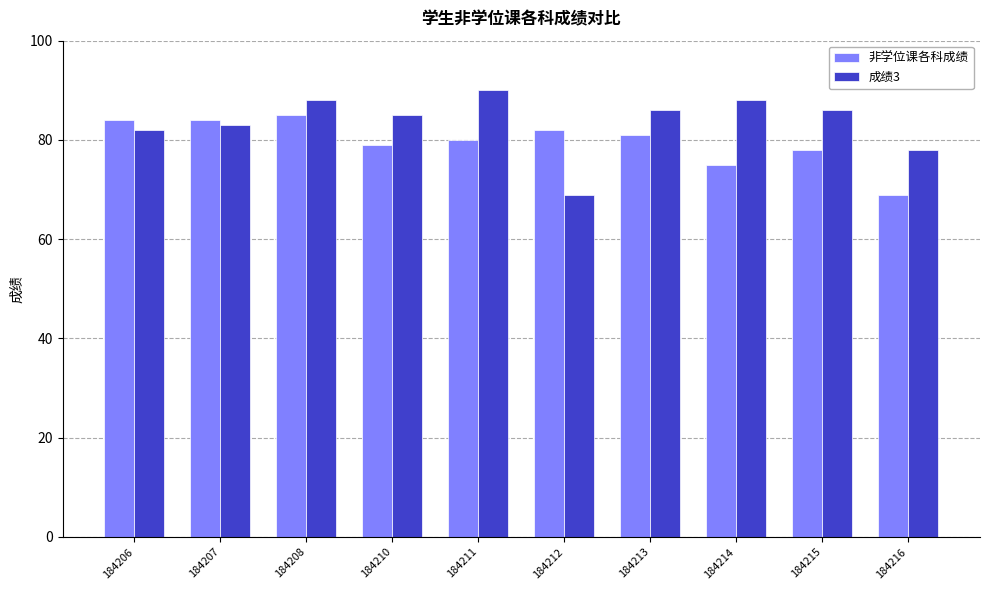

Reading left to right, extract all data points from this chart.

非学位课各科成绩: 184206=84	184207=84	184208=85	184210=79	184211=80	184212=82	184213=81	184214=75	184215=78	184216=69
成绩3: 184206=82	184207=83	184208=88	184210=85	184211=90	184212=69	184213=86	184214=88	184215=86	184216=78